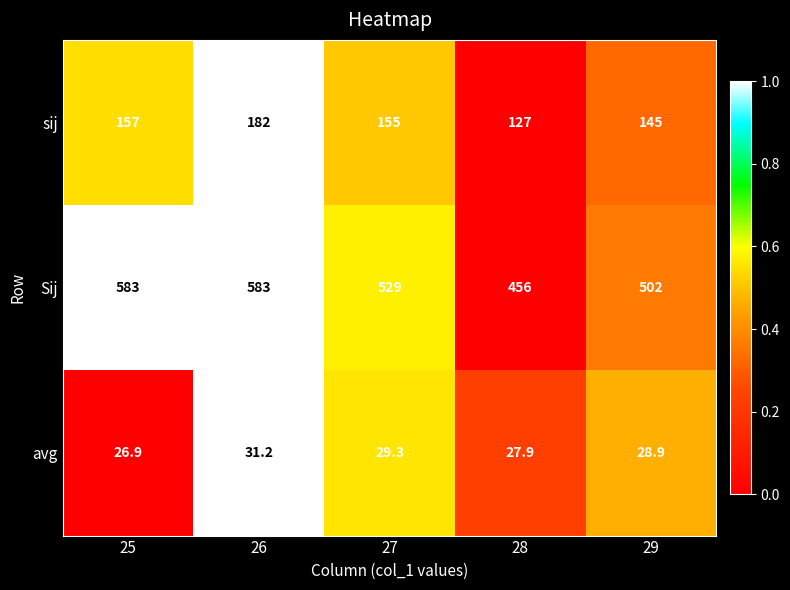

Reading left to right, list all the values displayed in this chart.

sij: 157.0	182.0	155.0	127.0	145.0
Sij: 583.0	583.0	529.0	456.0	502.0
avg: 26.9	31.2	29.3	27.9	28.9